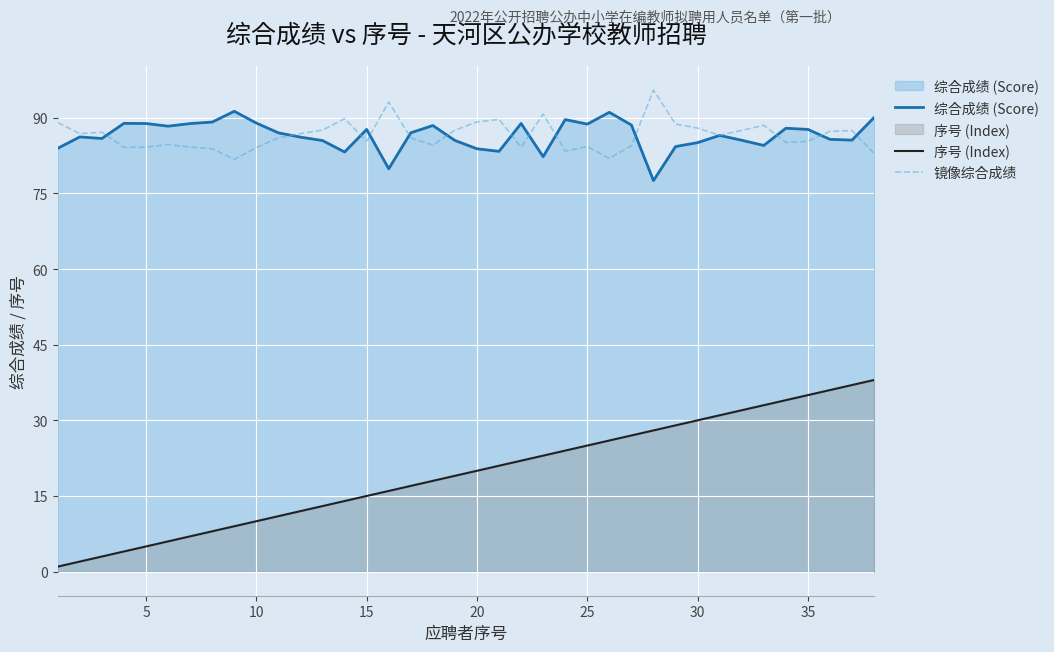

Rank the series by their maximum value, from lowest to highest.

序号 (Index), 综合成绩 (Score), 镜像综合成绩